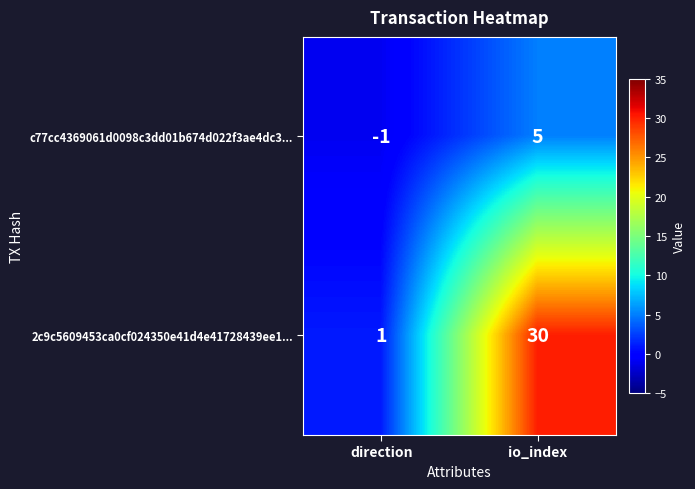

The value of c77cc4369061d0098c3dd01b674d022f3ae4dc3... at io_index is 5. True or false?

True